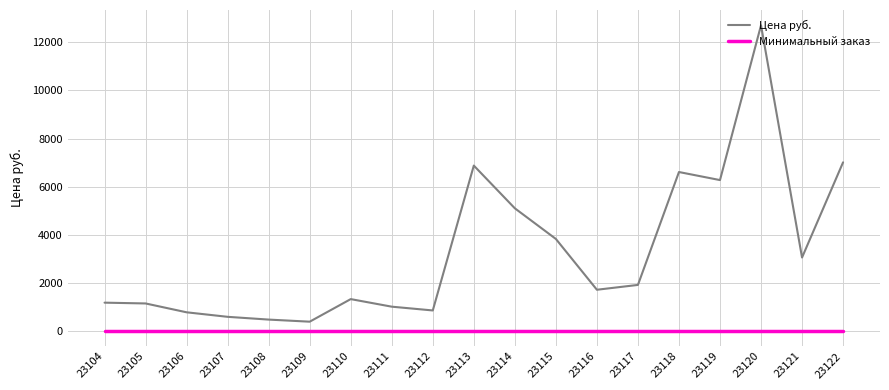

How many lines are shown in the chart?

2